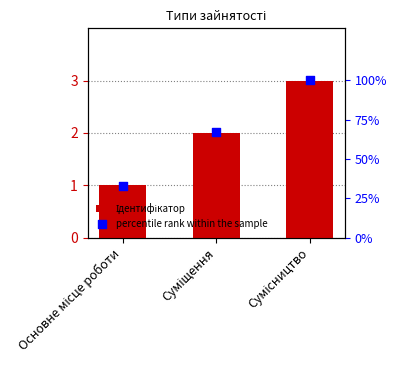

At how many categories does at least one series exceed 7?

3